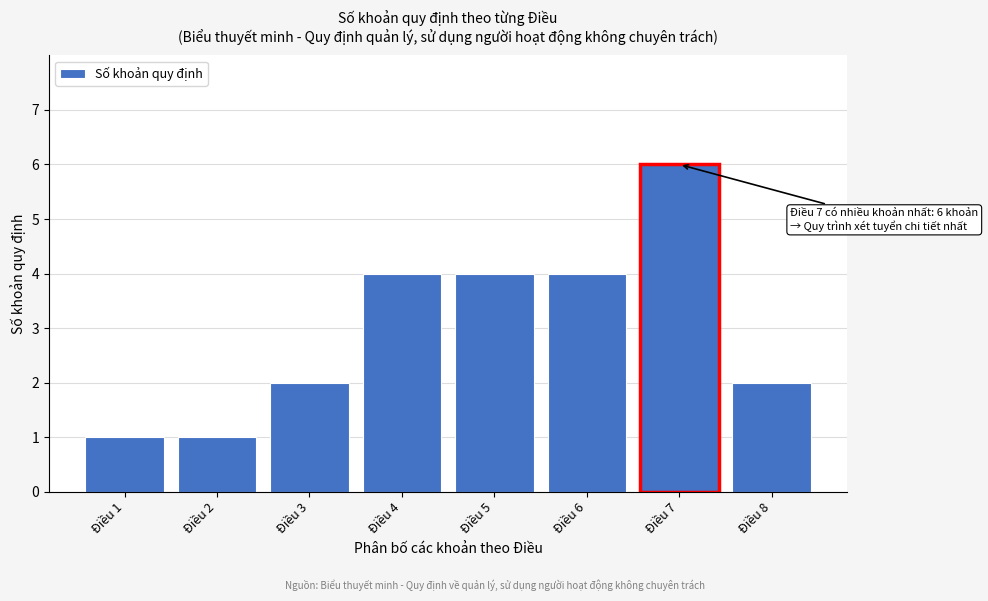

Reading left to right, what are all the values shown in this chart?

Điều 1=1	Điều 2=1	Điều 3=2	Điều 4=4	Điều 5=4	Điều 6=4	Điều 7=6	Điều 8=2